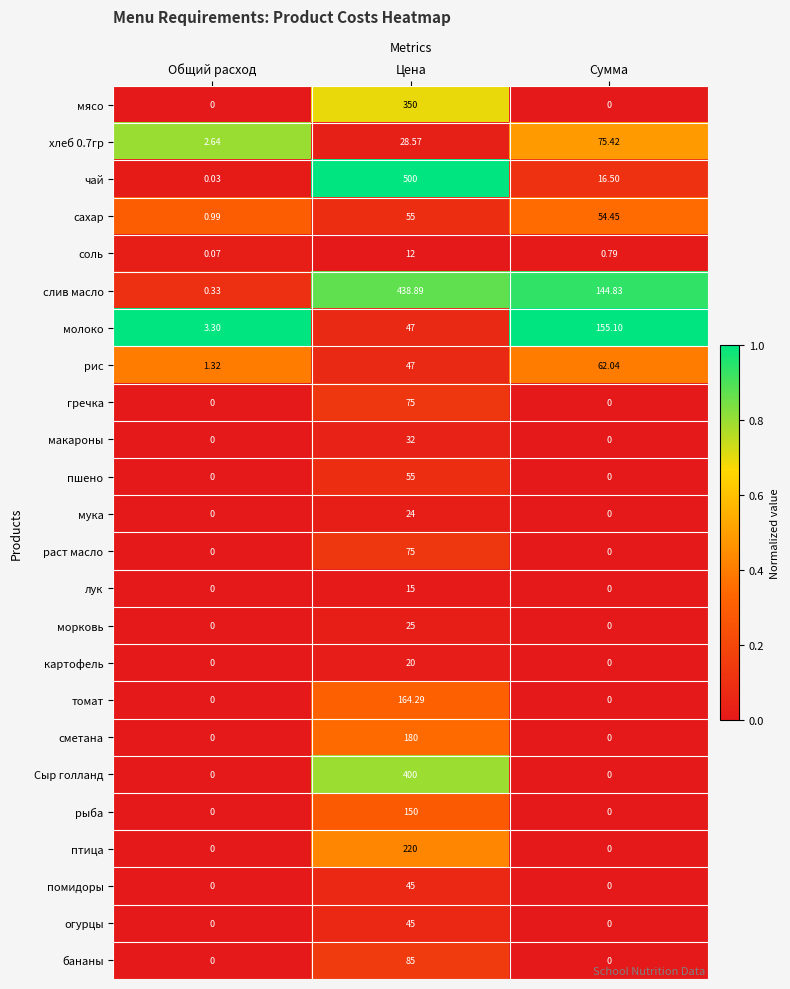

What is the total value across all series at Цена?

3088.8